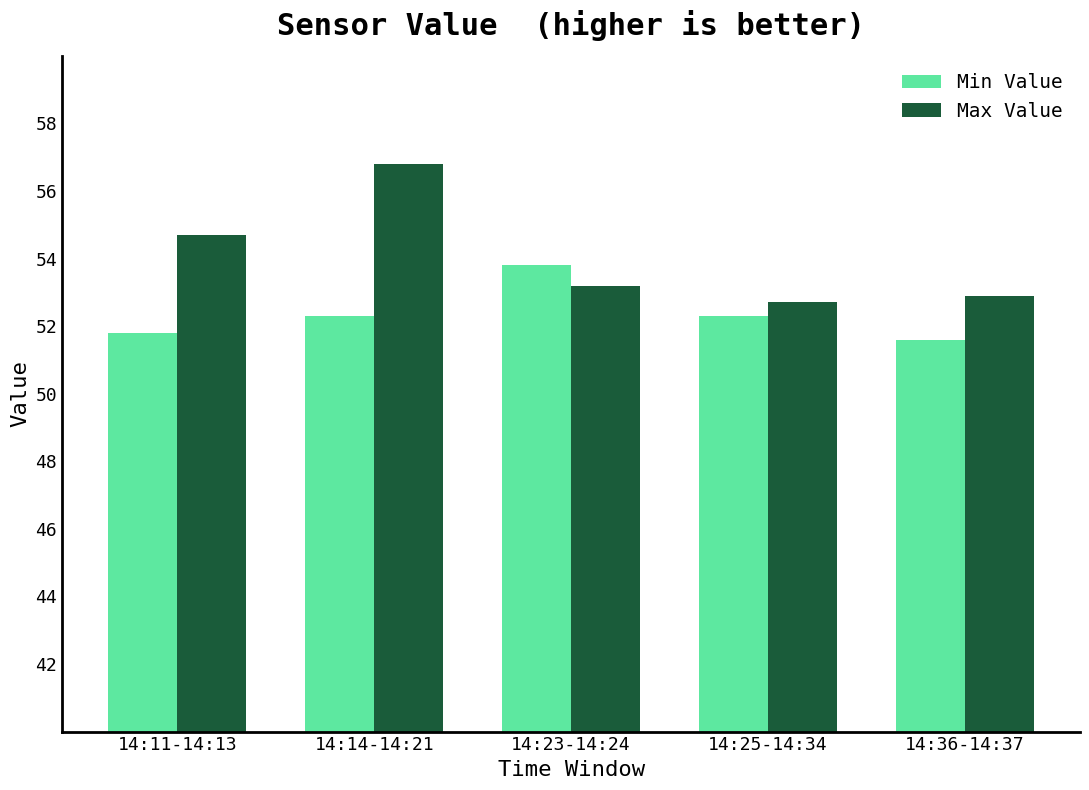

At how many categories does at least one series exceed 52?

5